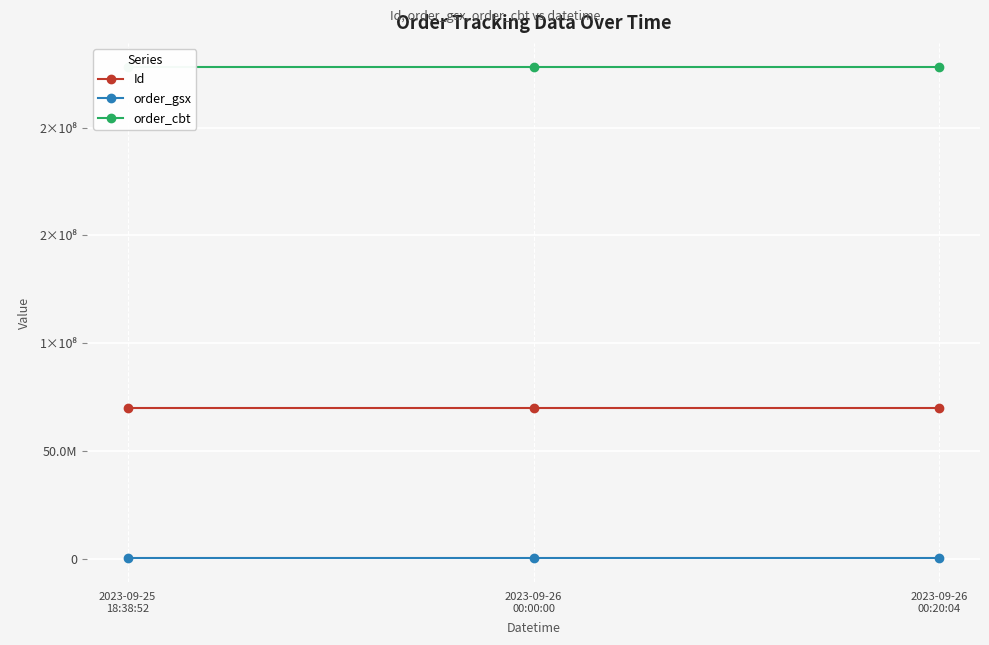

Reading left to right, what are all the values shown in this chart?

Id: 2023-09-25
18:38:52=69886539	2023-09-26
00:00:00=69886540	2023-09-26
00:20:04=69886541
order_gsx: 2023-09-25
18:38:52=559983	2023-09-26
00:00:00=559983	2023-09-26
00:20:04=559983
order_cbt: 2023-09-25
18:38:52=227894312	2023-09-26
00:00:00=227894312	2023-09-26
00:20:04=227894312